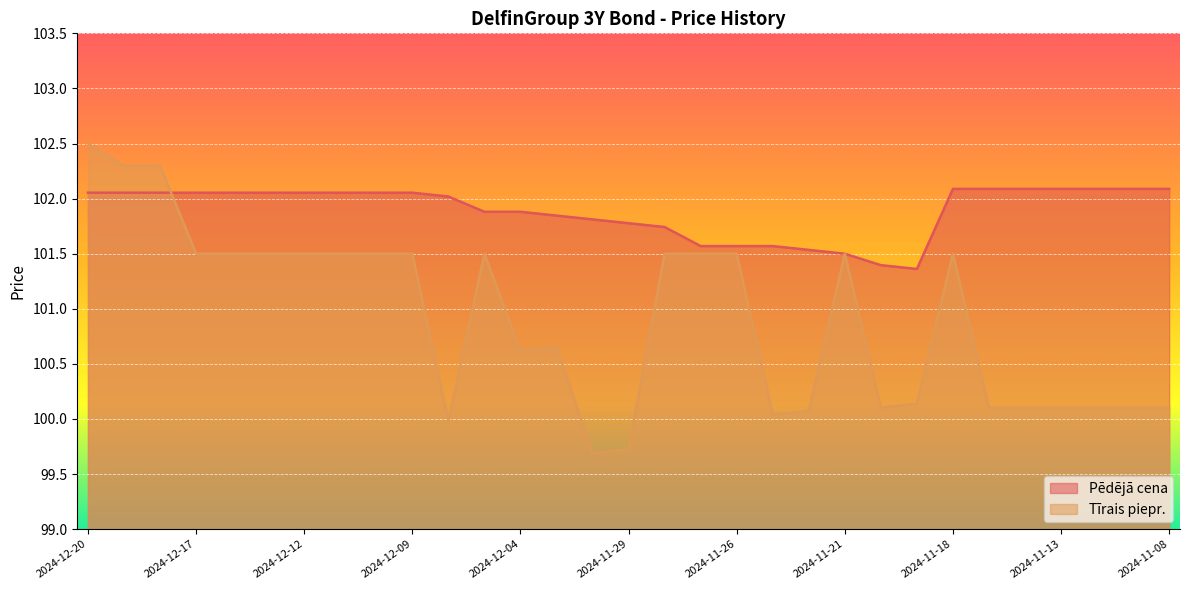

What are all the series names shown in the legend?

Pēdējā cena, Tīrais piepr.